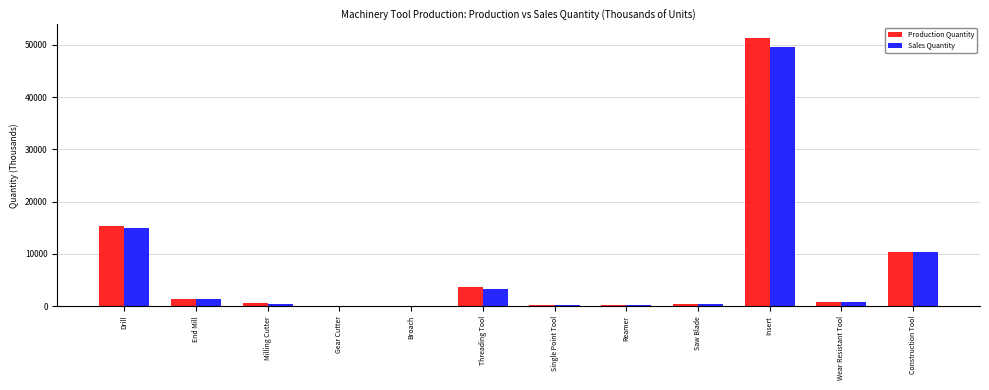

Where is Sales Quantity nearest to the value 24832?

Drill